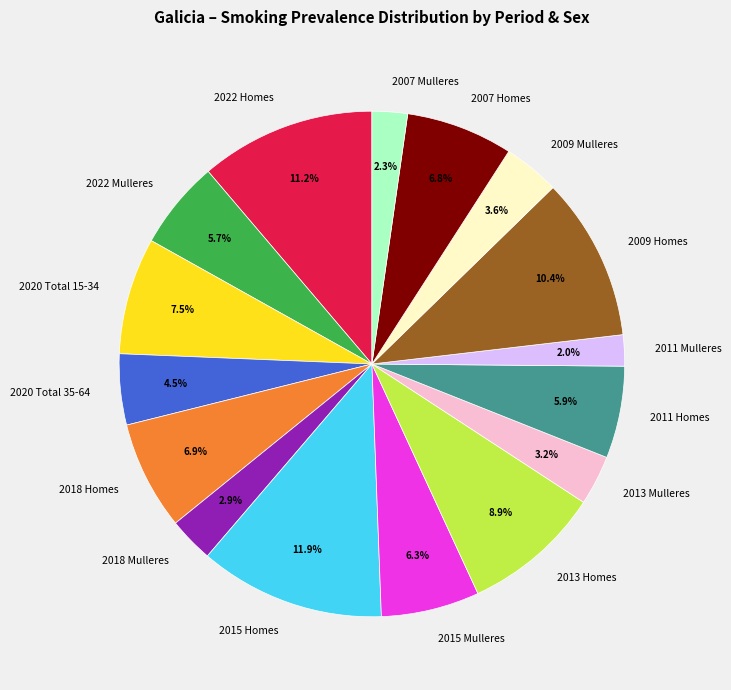

Is it true that 2007 Homes is 22% of the pie?

False